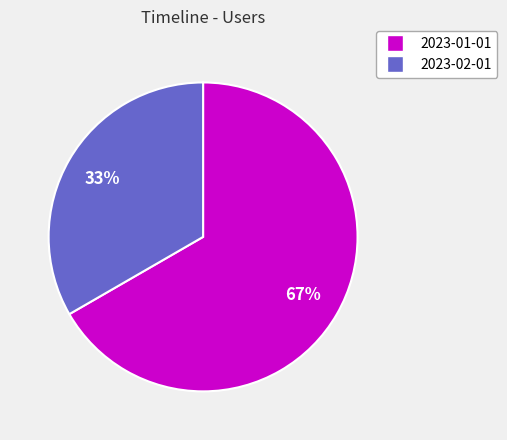

Which category accounts for the majority?

2023-01-01